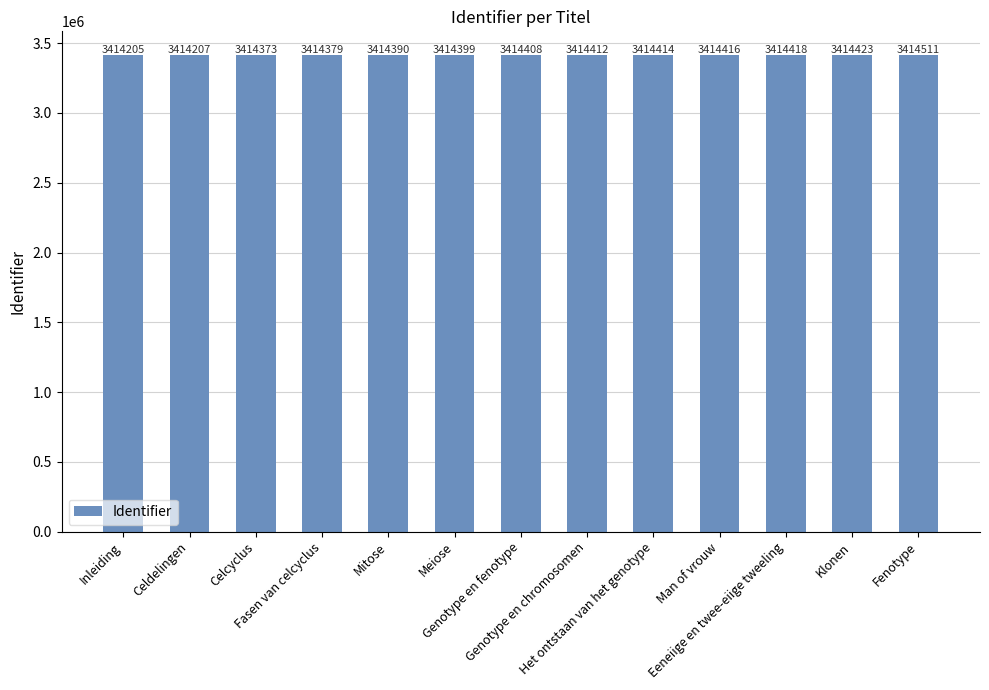

Which category has the highest value across all series?

Fenotype